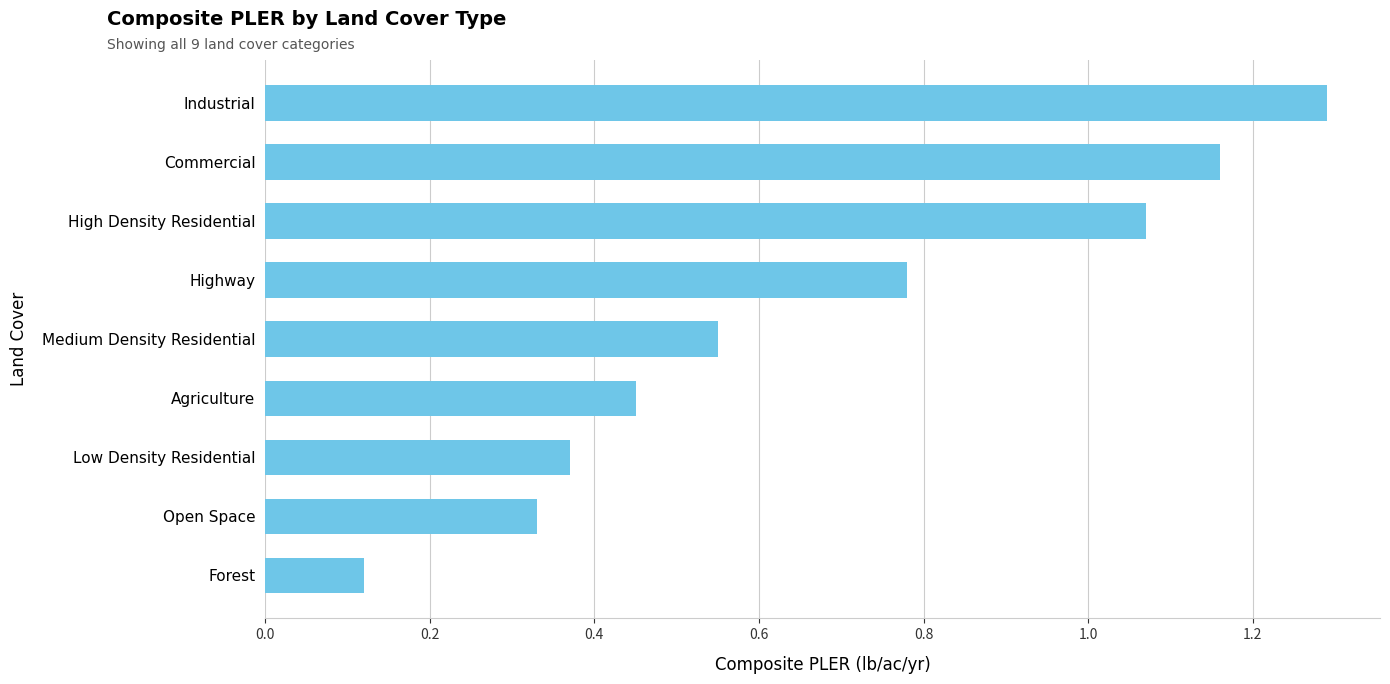

What is the average value?

0.7